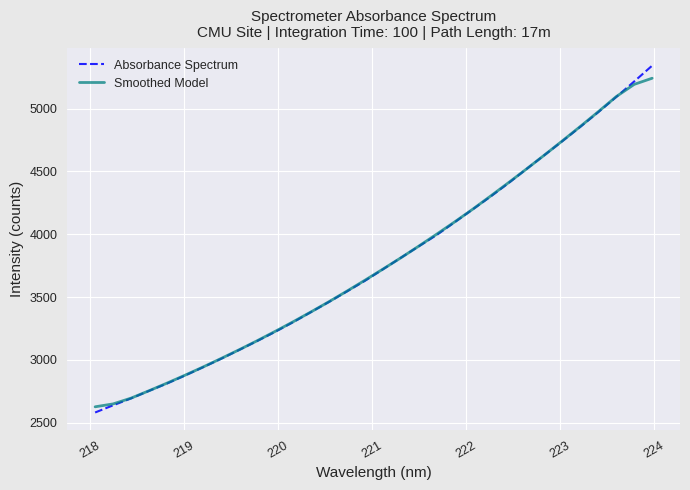

Reading left to right, extract all data points from this chart.

Absorbance Spectrum: 2580.8	2637.8	2693.1	2753.1	2811.7	2875.2	2940.9	3008.1	3078.1	3149.1	3222.0	3298.8	3379.7	3460.4	3544.0	3628.5	3720.0	3811.8	3903.2	3993.5	4095.2	4197.0	4299.5	4406.5	4518.6	4629.4	4740.8	4854.6	4971.4	5092.1	5215.6	5341.4
Smoothed Model: 2626.1	2649.2	2695.3	2754.2	2814.8	2877.8	2942.8	3010.3	3079.6	3151.2	3225.6	3302.0	3381.0	3462.3	3546.5	3632.9	3721.5	3811.4	3904.8	4000.2	4097.7	4198.3	4303.4	4410.2	4518.9	4630.0	4743.0	4857.7	4974.9	5095.0	5192.4	5241.2